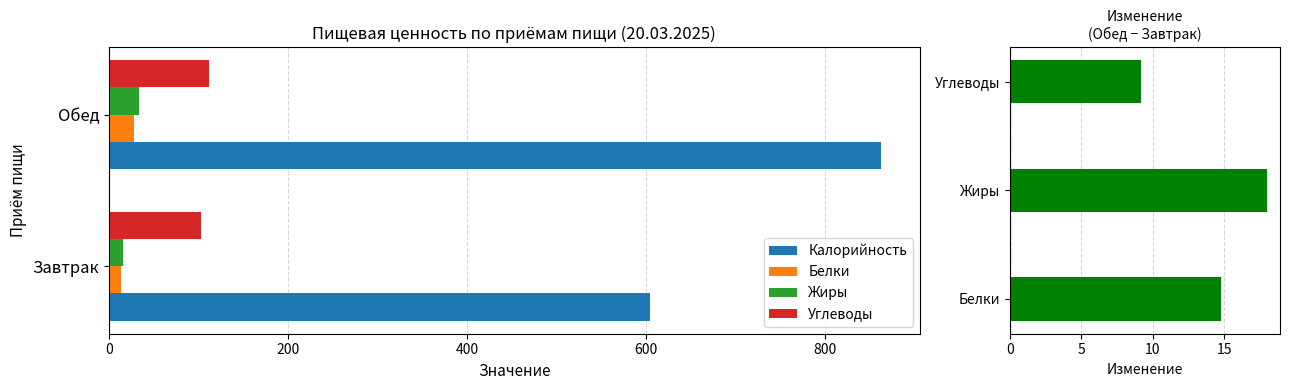

Reading left to right, extract all data points from this chart.

Калорийность: 604.6	862.9
Белки: 13.7	28.4
Жиры: 15.2	33.2
Углеводы: 103.1	112.3